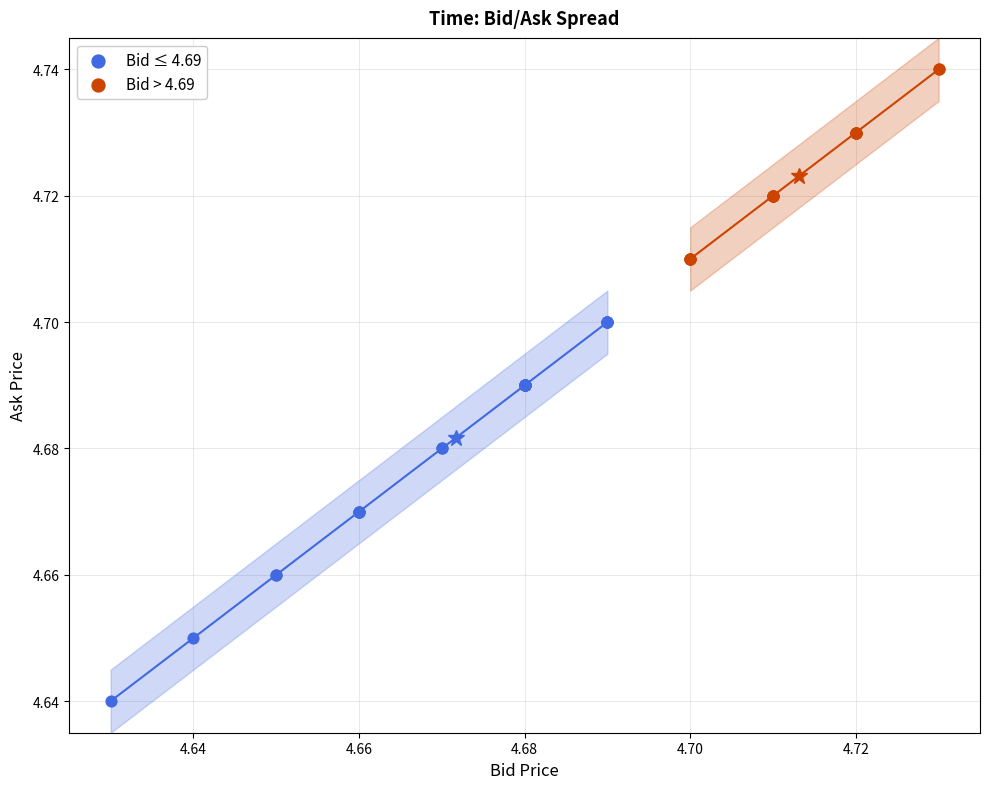

Which series contains the highest Y value?

Bid > 4.69